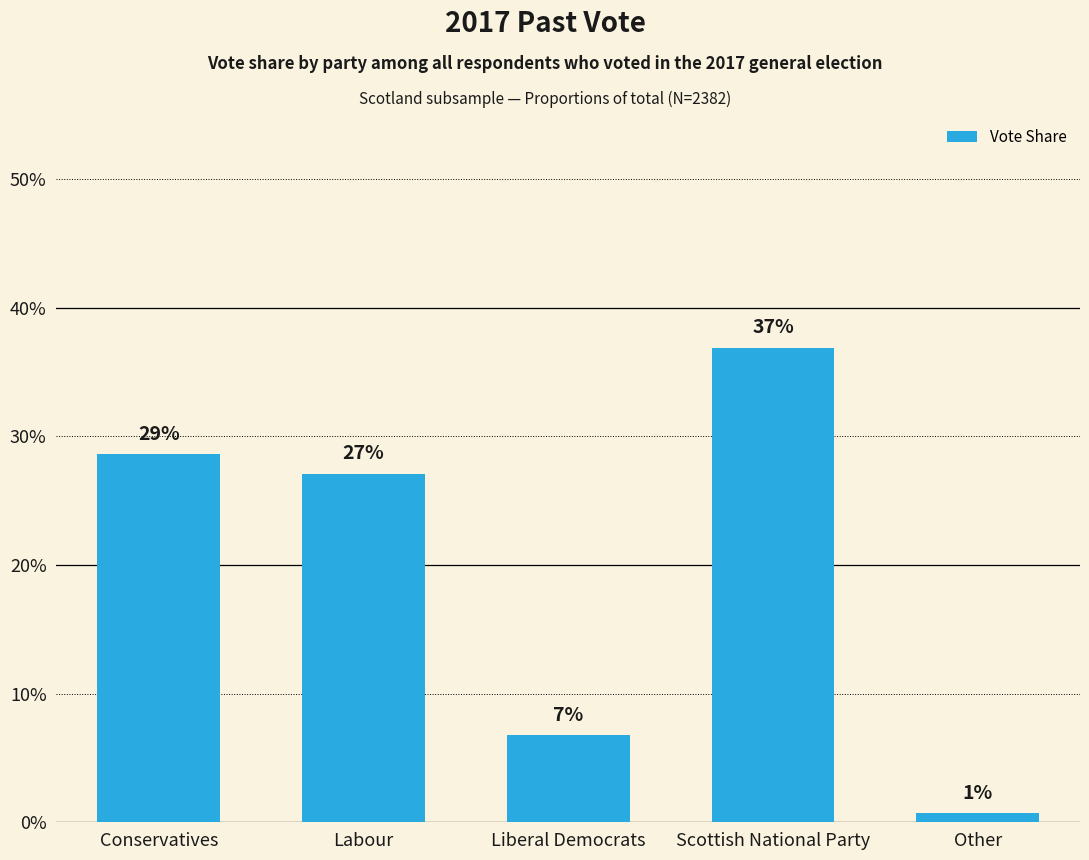

What is the label of the 4th bar from the left?

Scottish National Party